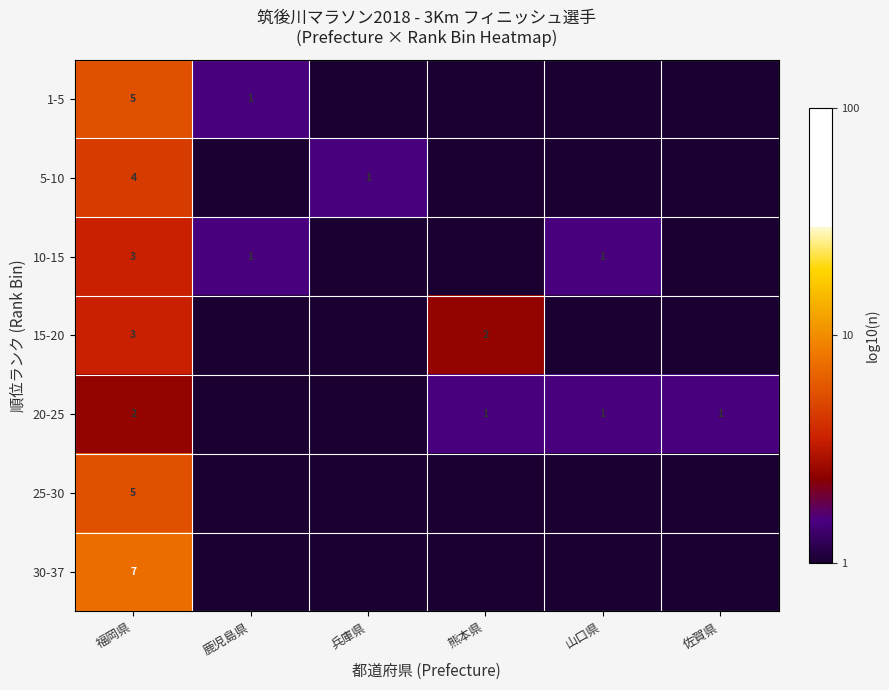

Which category has the highest value in the 30-37 series?

福岡県